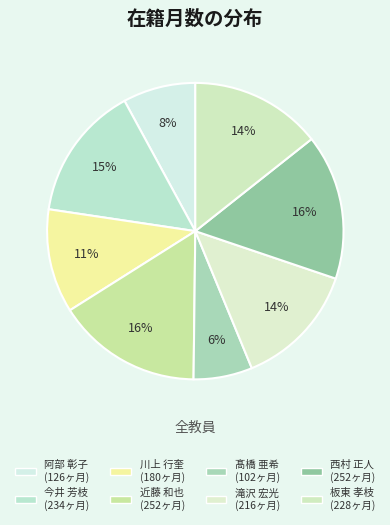

To the nearest percent, what is the average slice percentage?

12%